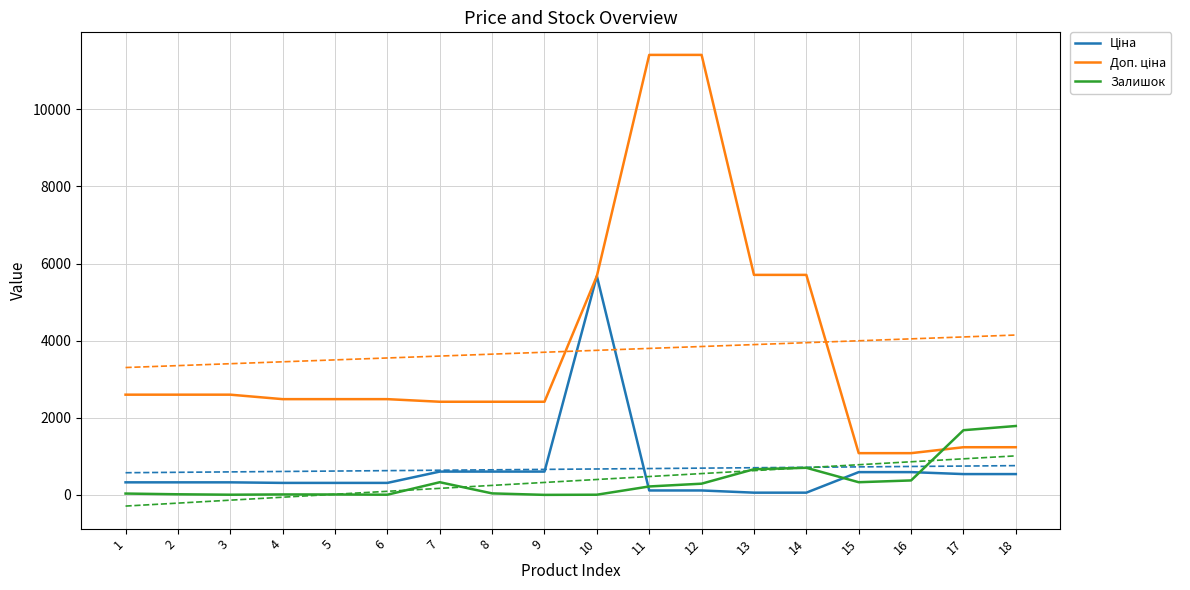

Is the value of Залишок at 3 greater than the value of Ціна at 10?

No